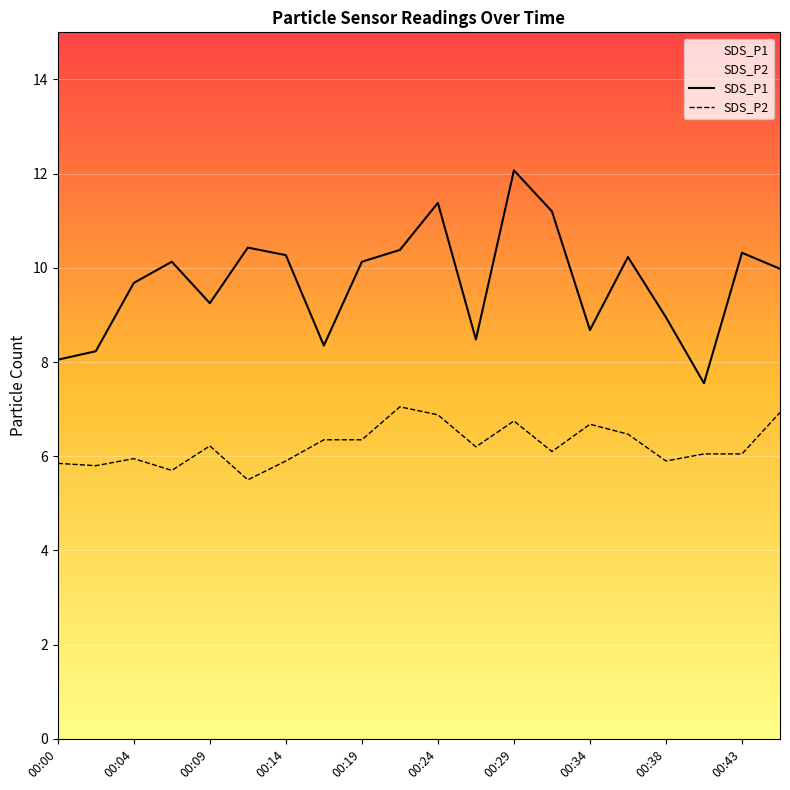

True or false: SDS_P2 and SDS_P1 cross at least once.

False